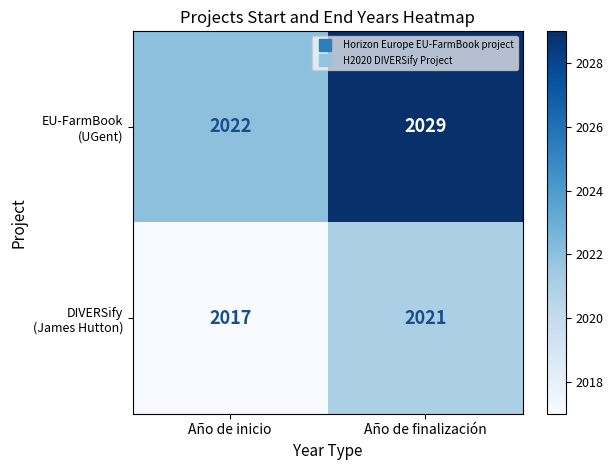

What is the minimum value shown in the chart?

2017